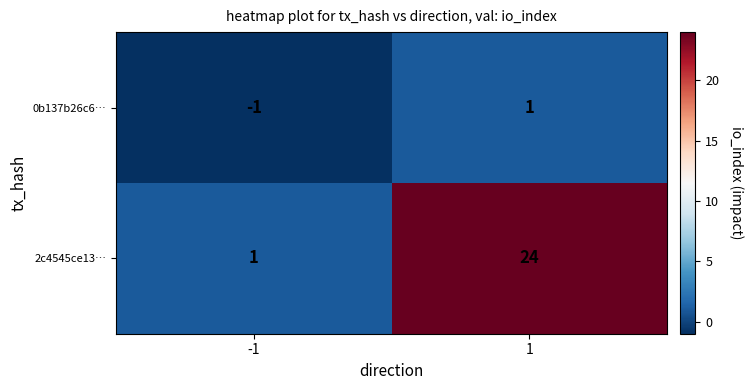

Which series has the largest range (max minus min)?

2c4545ce13…